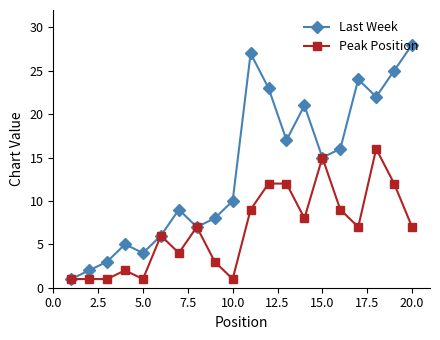

What is the lowest value of the Last Week series?

1